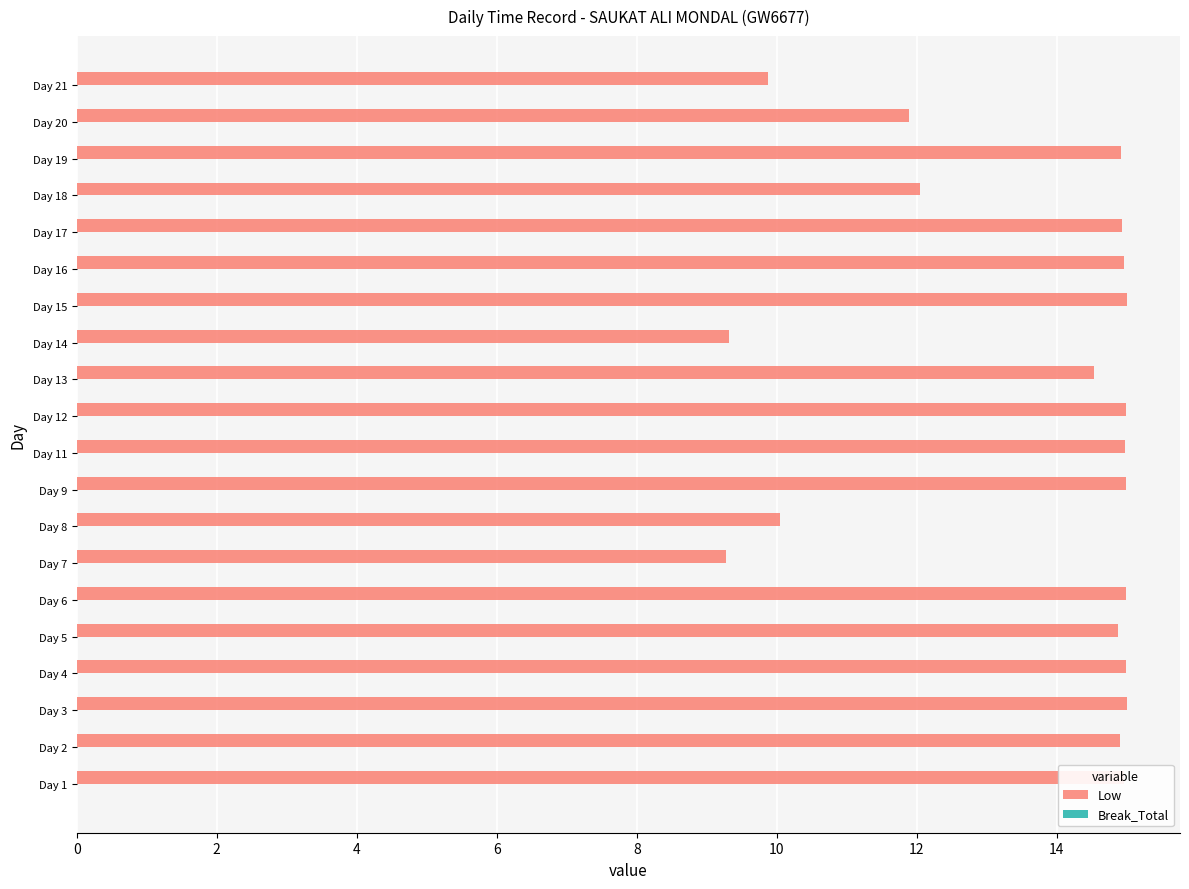

What is the maximum value shown in the chart?

15.0